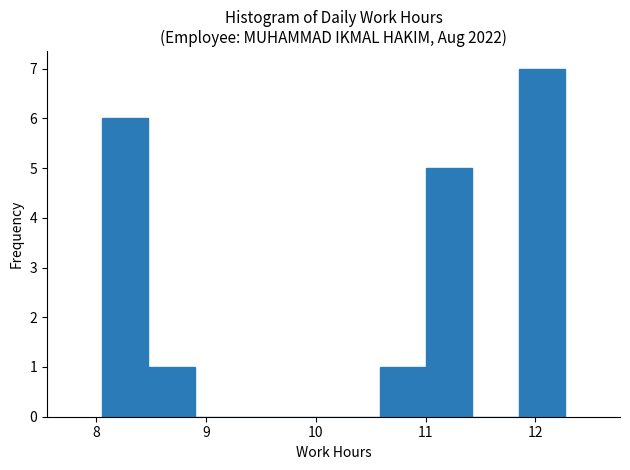

Which range on the x-axis has the tallest bar?

11.8 to 12.3